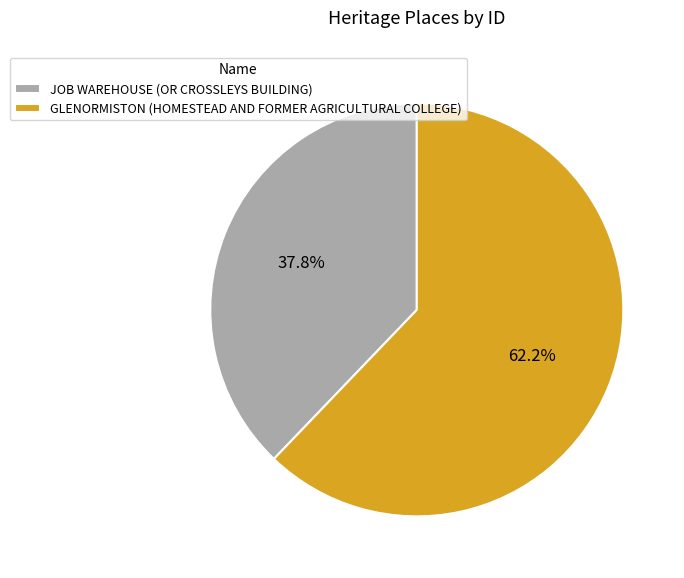

Which category has the biggest portion of the pie?

GLENORMISTON (HOMESTEAD AND FORMER AGRICULTURAL COLLEGE)